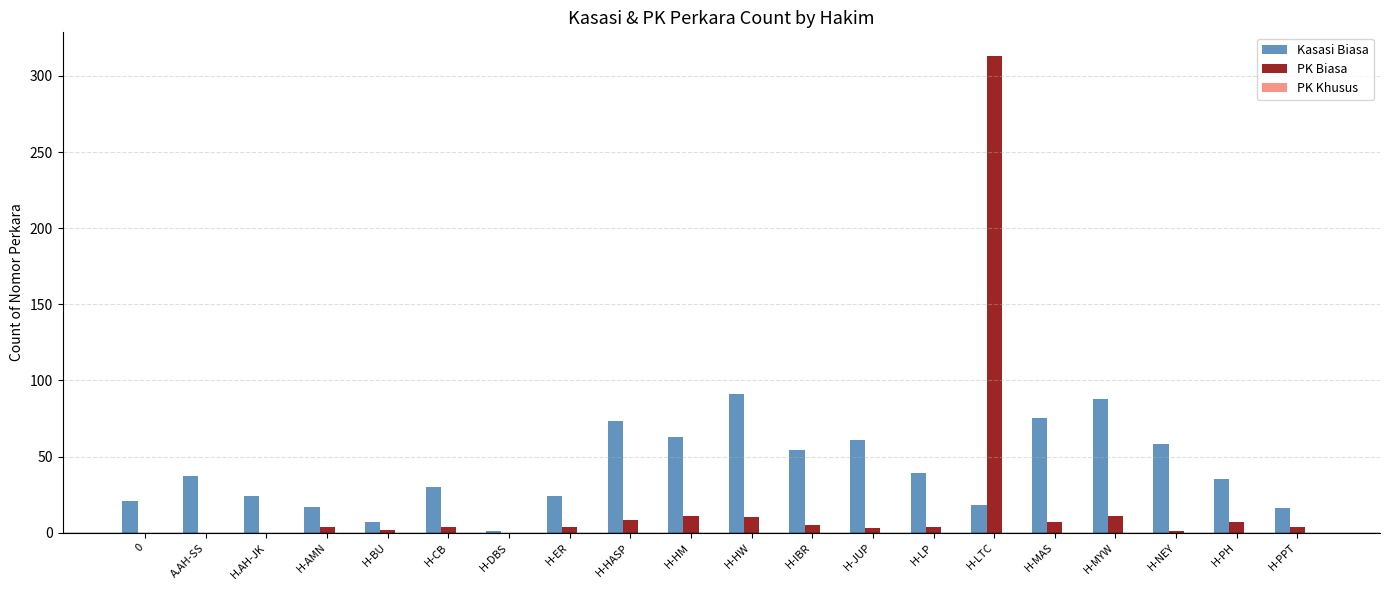

Which series has the largest total across all categories?

Kasasi Biasa